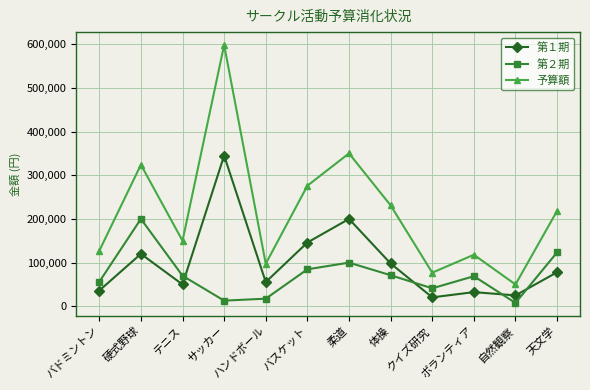

What is the sum of the 第２期 values at ボランティア and バドミントン?

124900